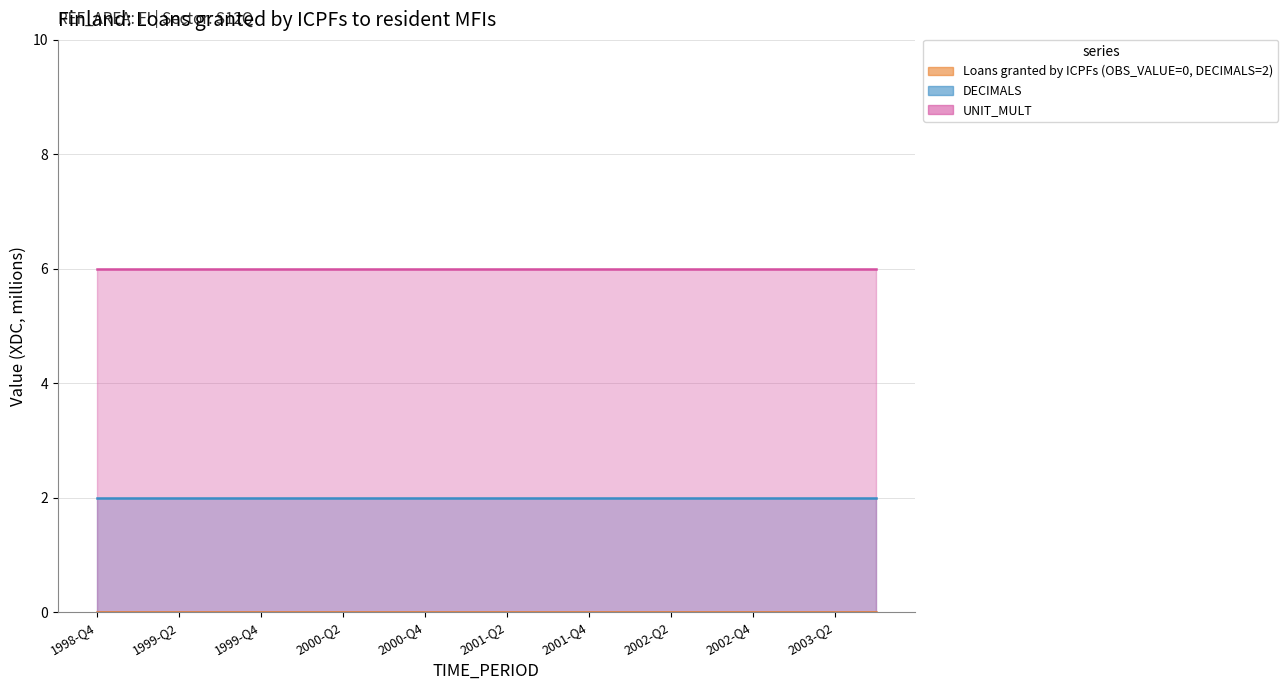

Count the number of categories in the chart.

20